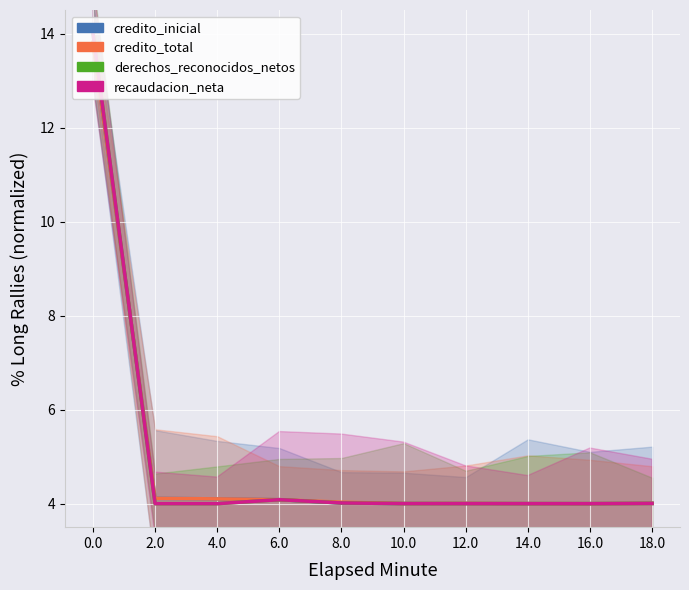

At which label is credito_total closest to 8?

2.0